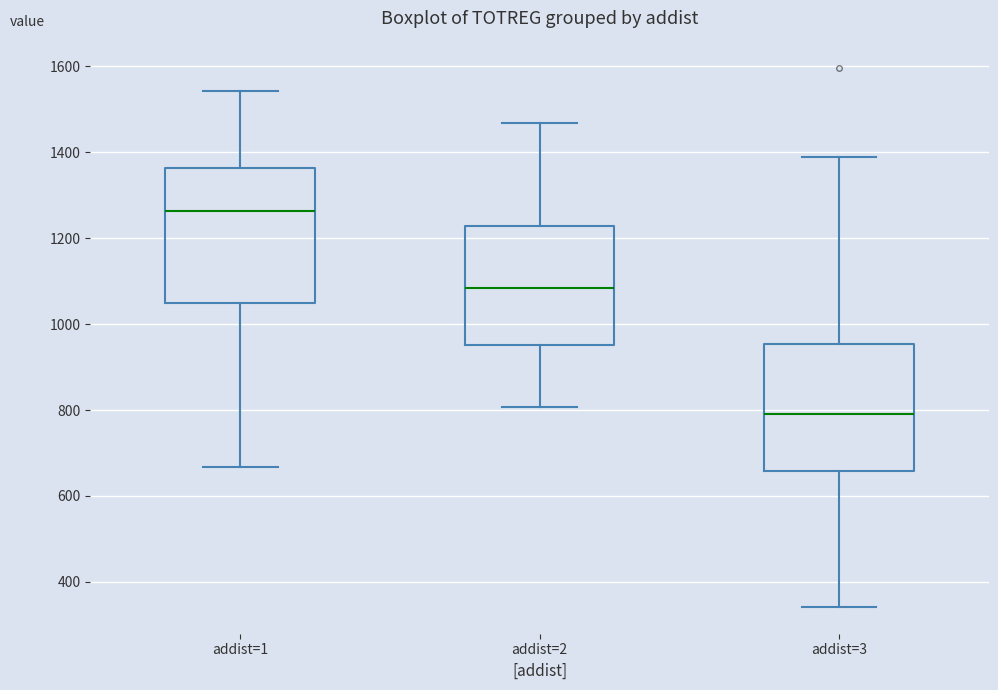

Reading left to right, transcribe this box plot: for each box, give where its median line is, the range the box spans, and where its two whiskers end, as read against the y-axis. The values are not printed on the chart, so give them approximately, as read against the axis.

addist=1: median 1260, box 1040 to 1360, whiskers 660 to 1540
addist=2: median 1080, box 960 to 1220, whiskers 800 to 1460
addist=3: median 800, box 660 to 960, whiskers 340 to 1380